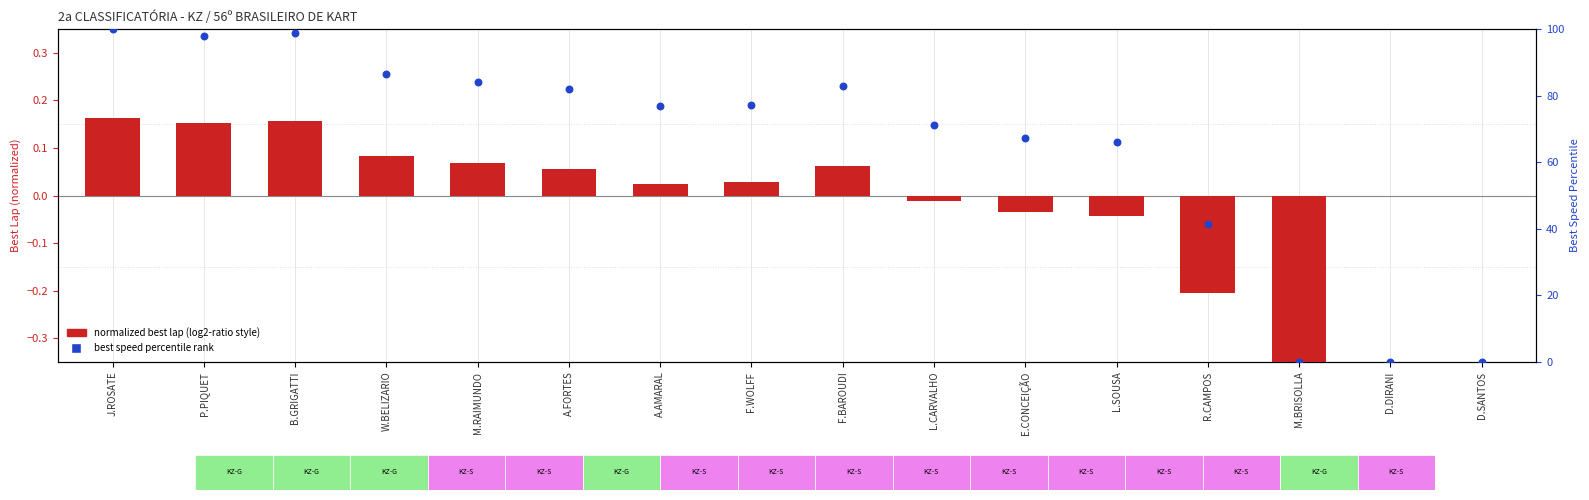

Which series has the largest total across all categories?

best speed percentile rank